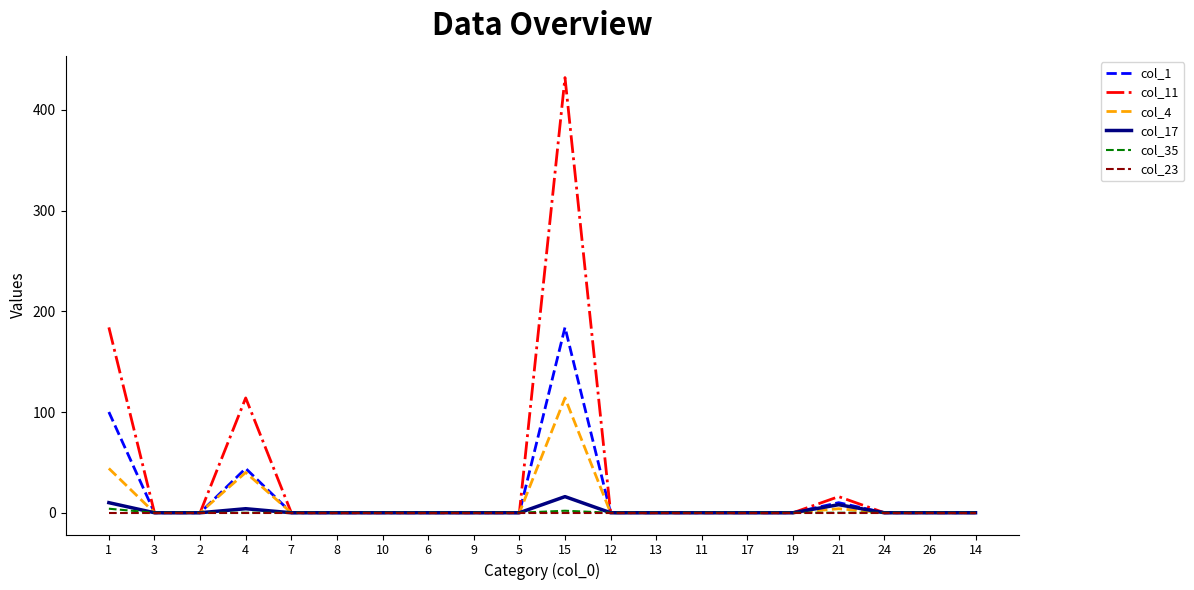

Which series has the widest spread of values?

col_11